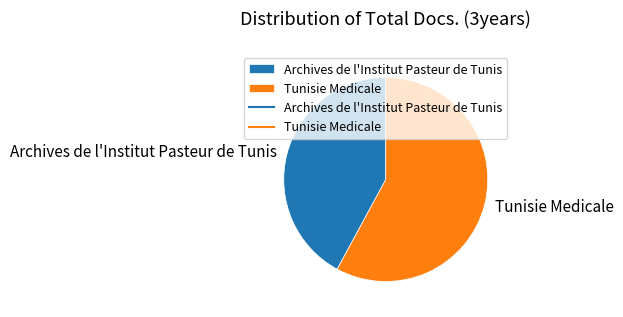

The Archives de l'Institut Pasteur de Tunis slice represents 42% of the pie. True or false?

True